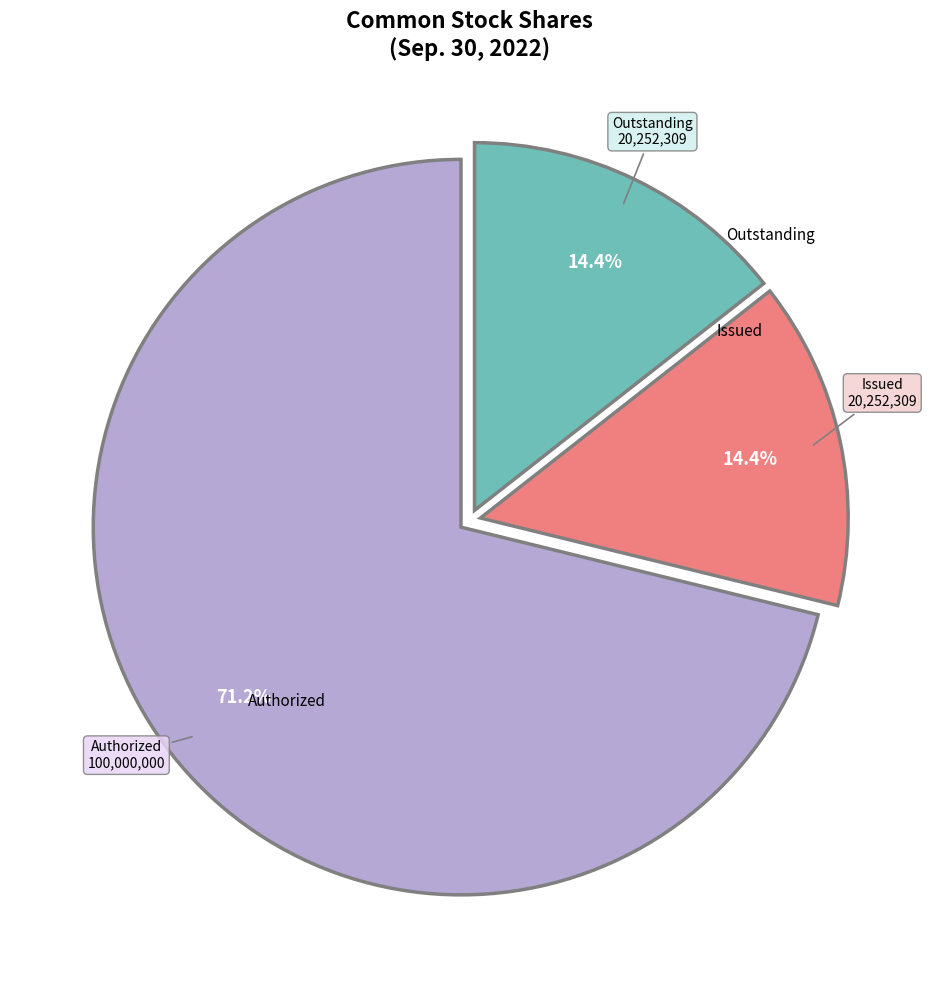

Is there a majority slice in this chart?

Yes